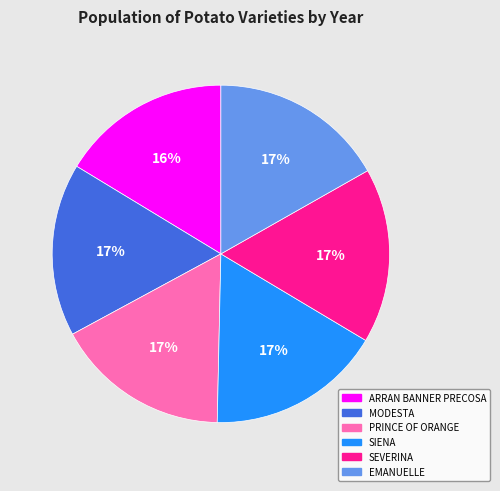

How many segments does this pie chart have?

6